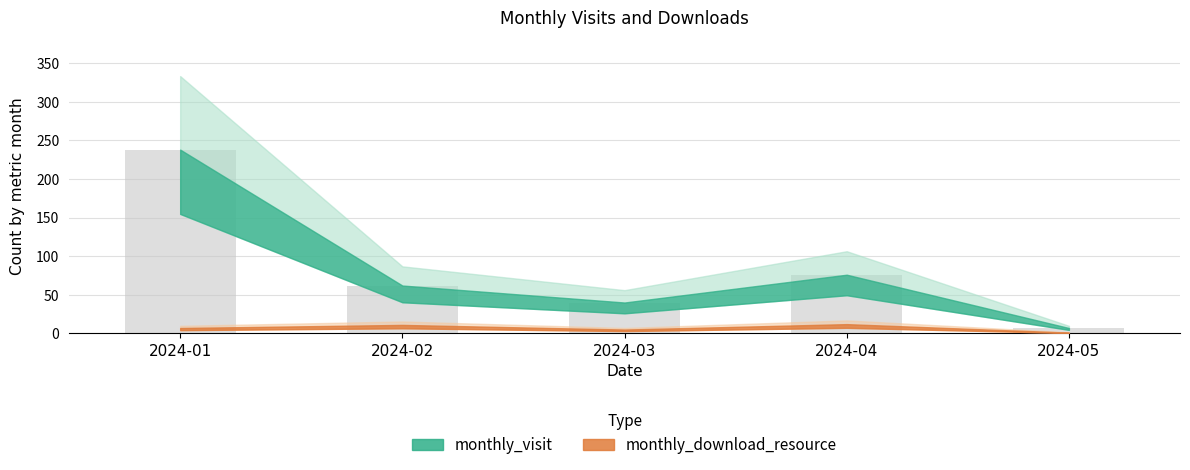

Reading left to right, what are all the values shown in this chart?

2024-01=238	2024-02=62	2024-03=40	2024-04=76	2024-05=7